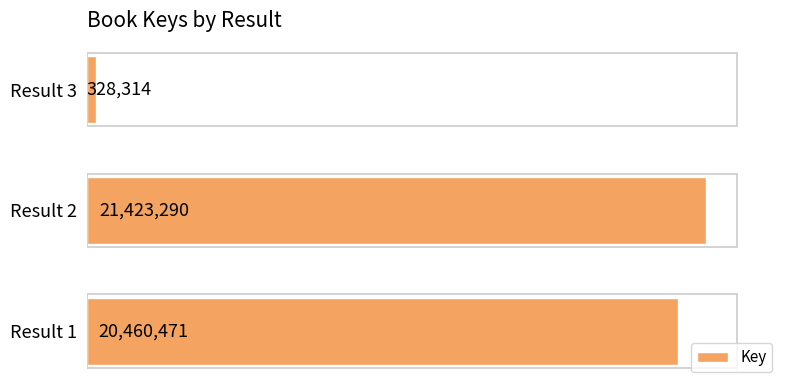

List the labels in order of value, largest first.

Result 2, Result 1, Result 3